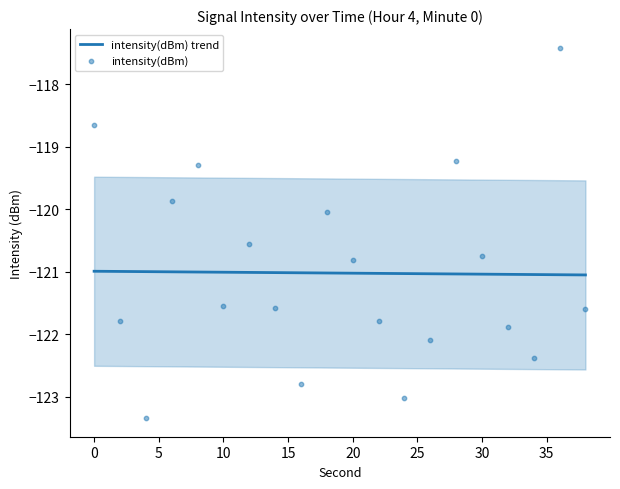

Which series reaches the maximum Y coordinate?

intensity(dBm)